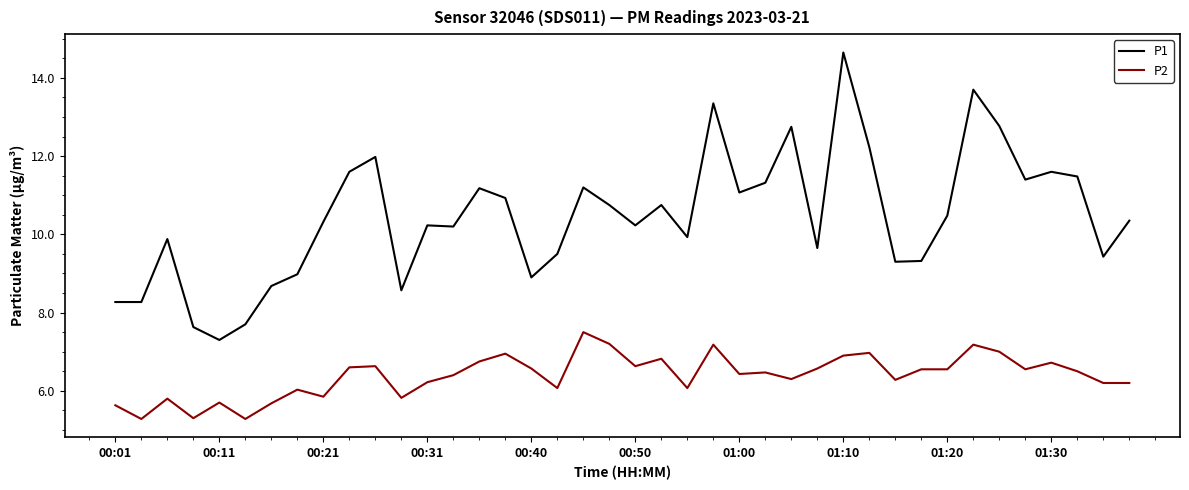

Which series has the largest total across all categories?

P1